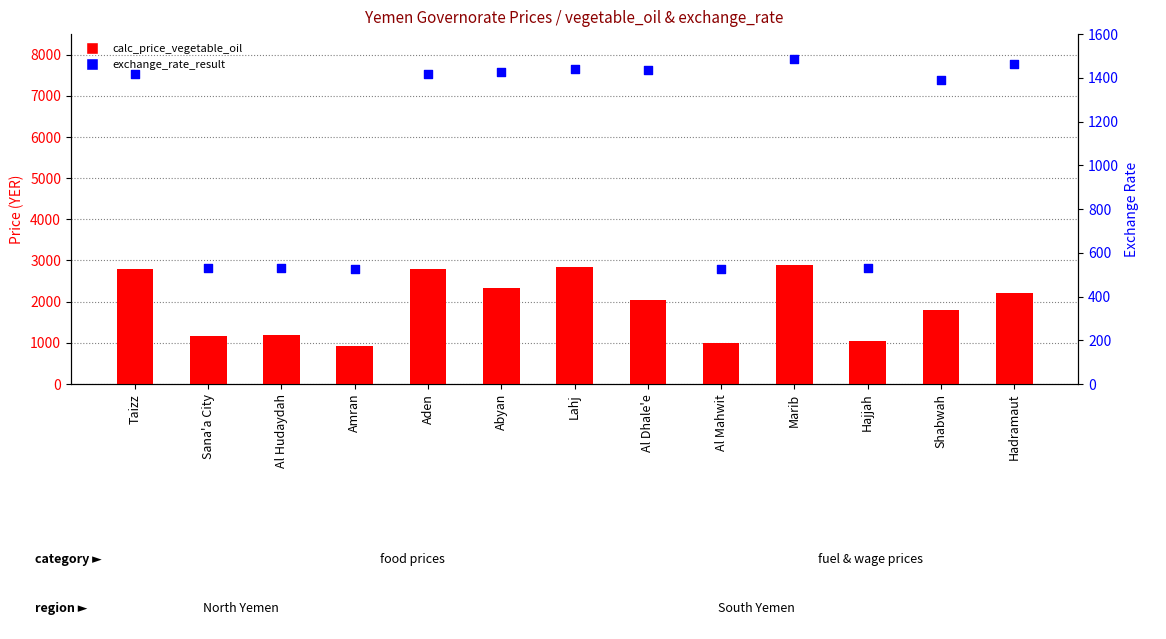

At how many categories does at least one series exceed 2486?

4